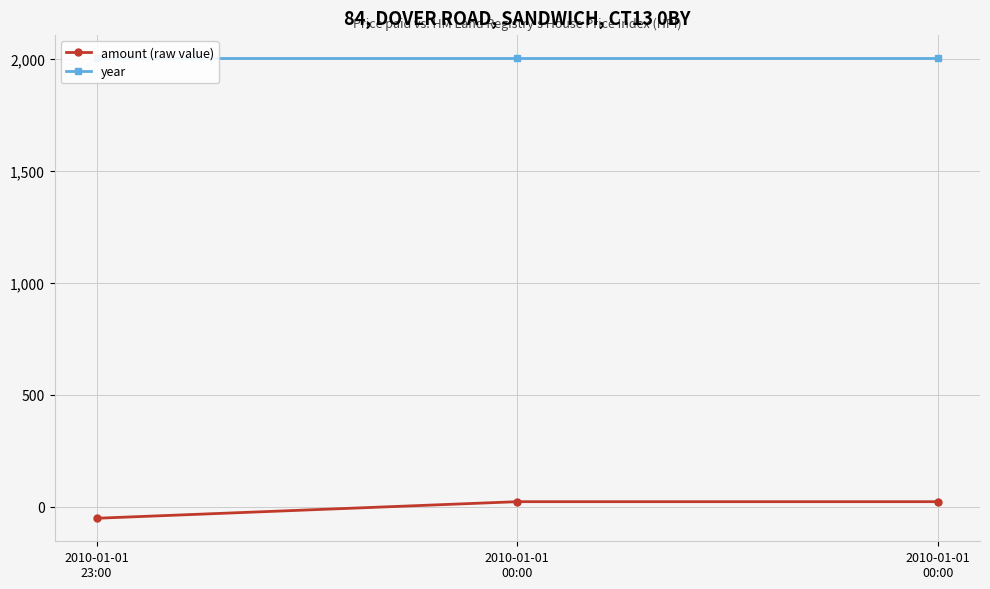

How many lines are shown in the chart?

2